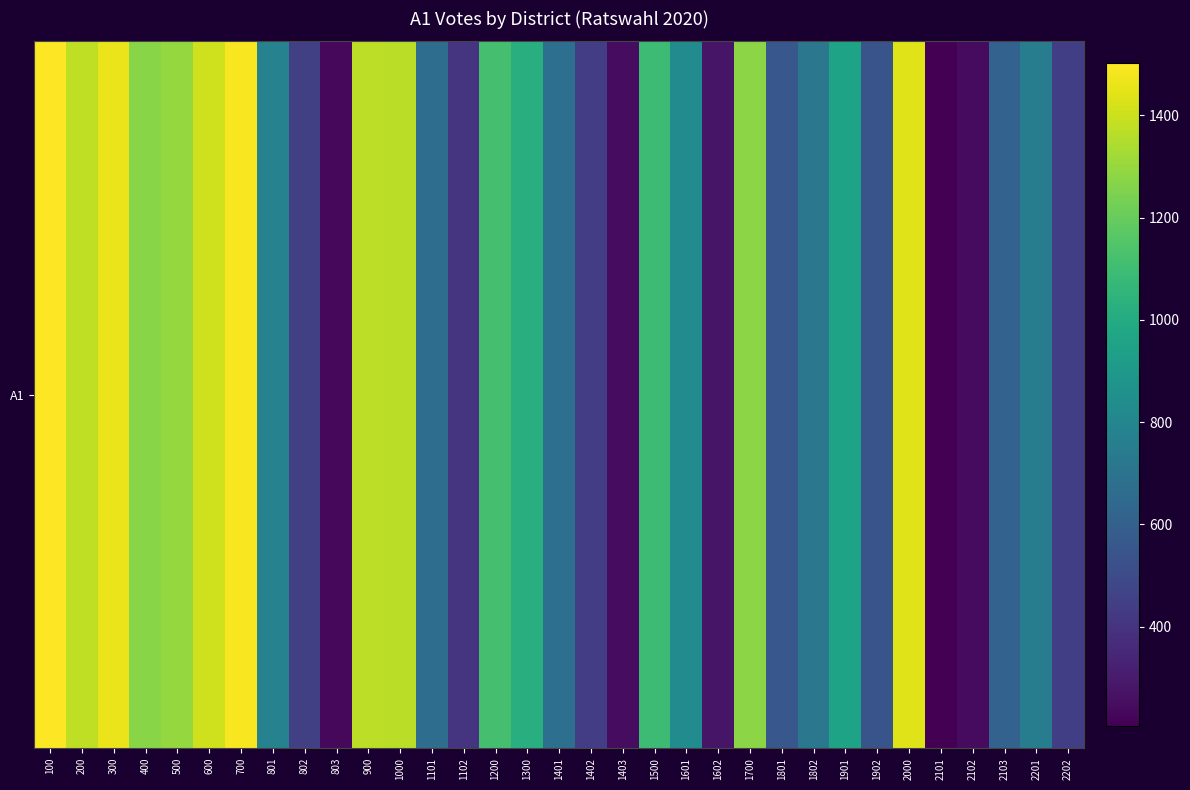

Reading left to right, list all the values displayed in this chart.

1502	1378	1462	1269	1295	1406	1491	781	449	234	1372	1370	667	400	1117	1025	679	440	250	1093	832	280	1278	556	717	958	541	1441	205	243	613	756	446